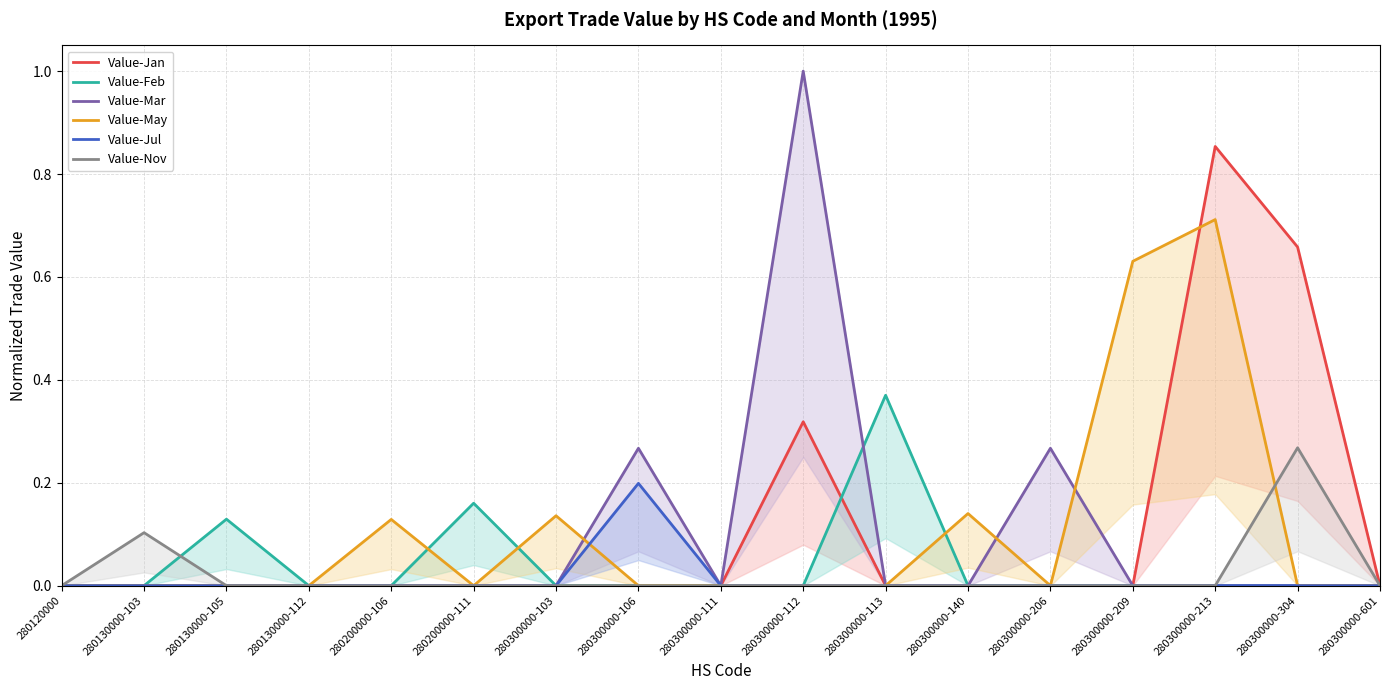

The value of Value-Nov at 280300000-103 is 0.2. True or false?

False